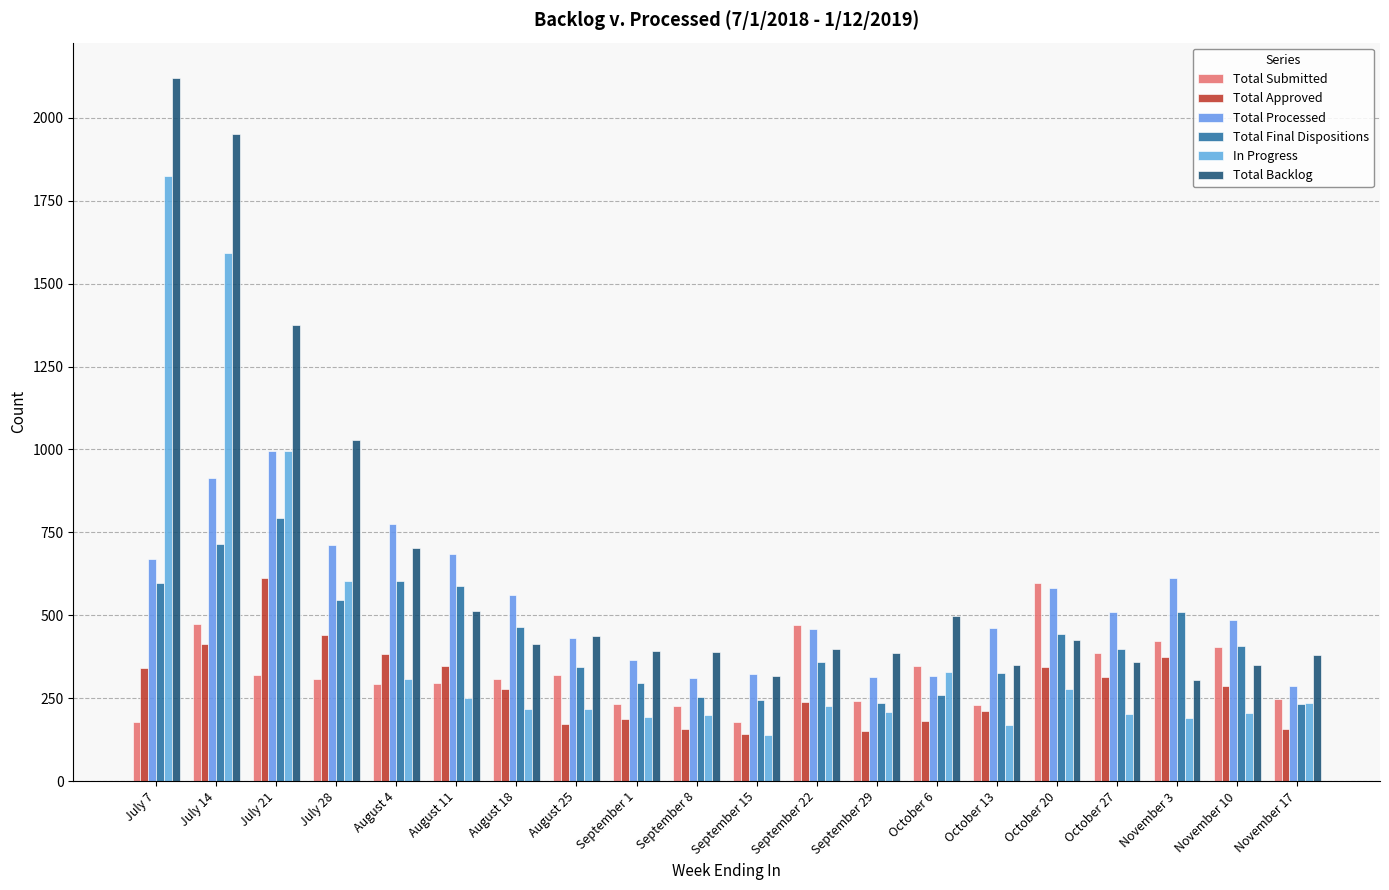

What is the total value across all series at August 18?

2243